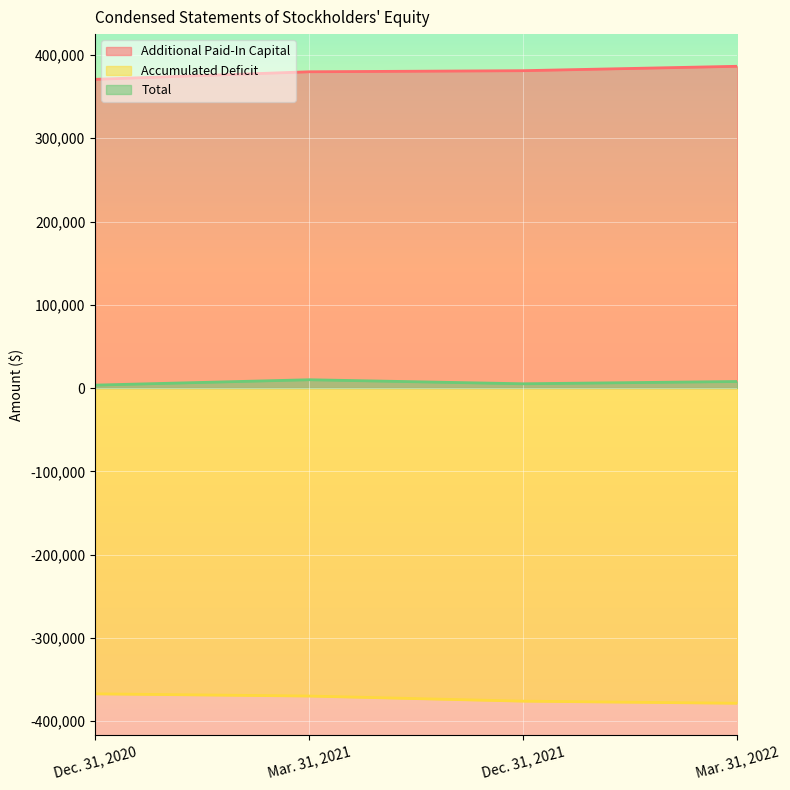

True or false: Additional Paid-In Capital and Accumulated Deficit cross at least once.

False